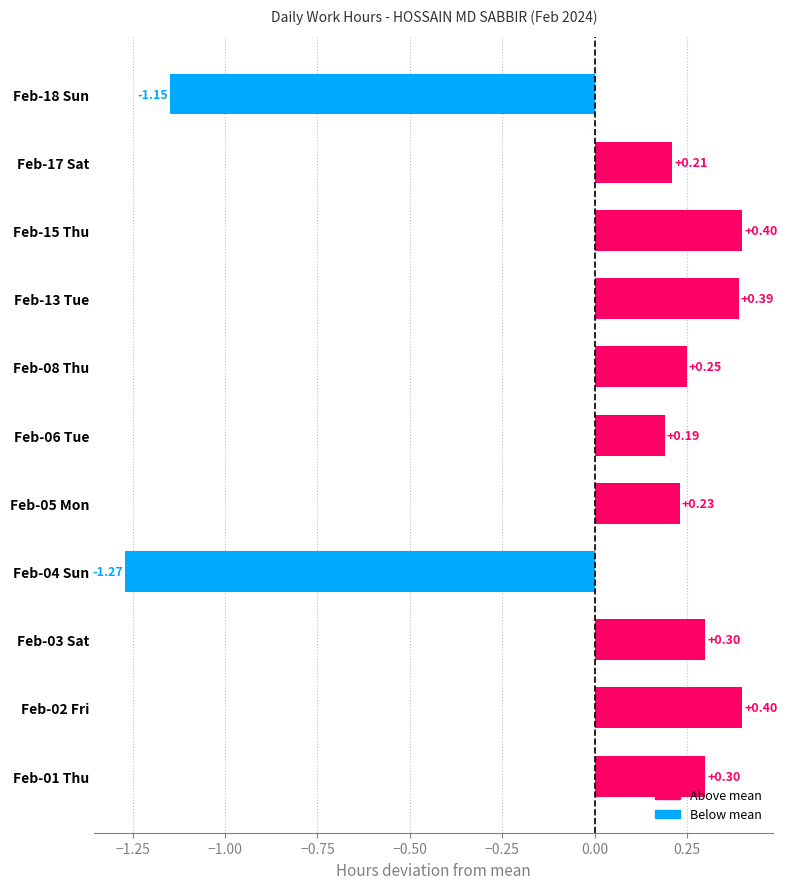

What is the change in value from Feb-05 Mon to Feb-13 Tue?

+0.2